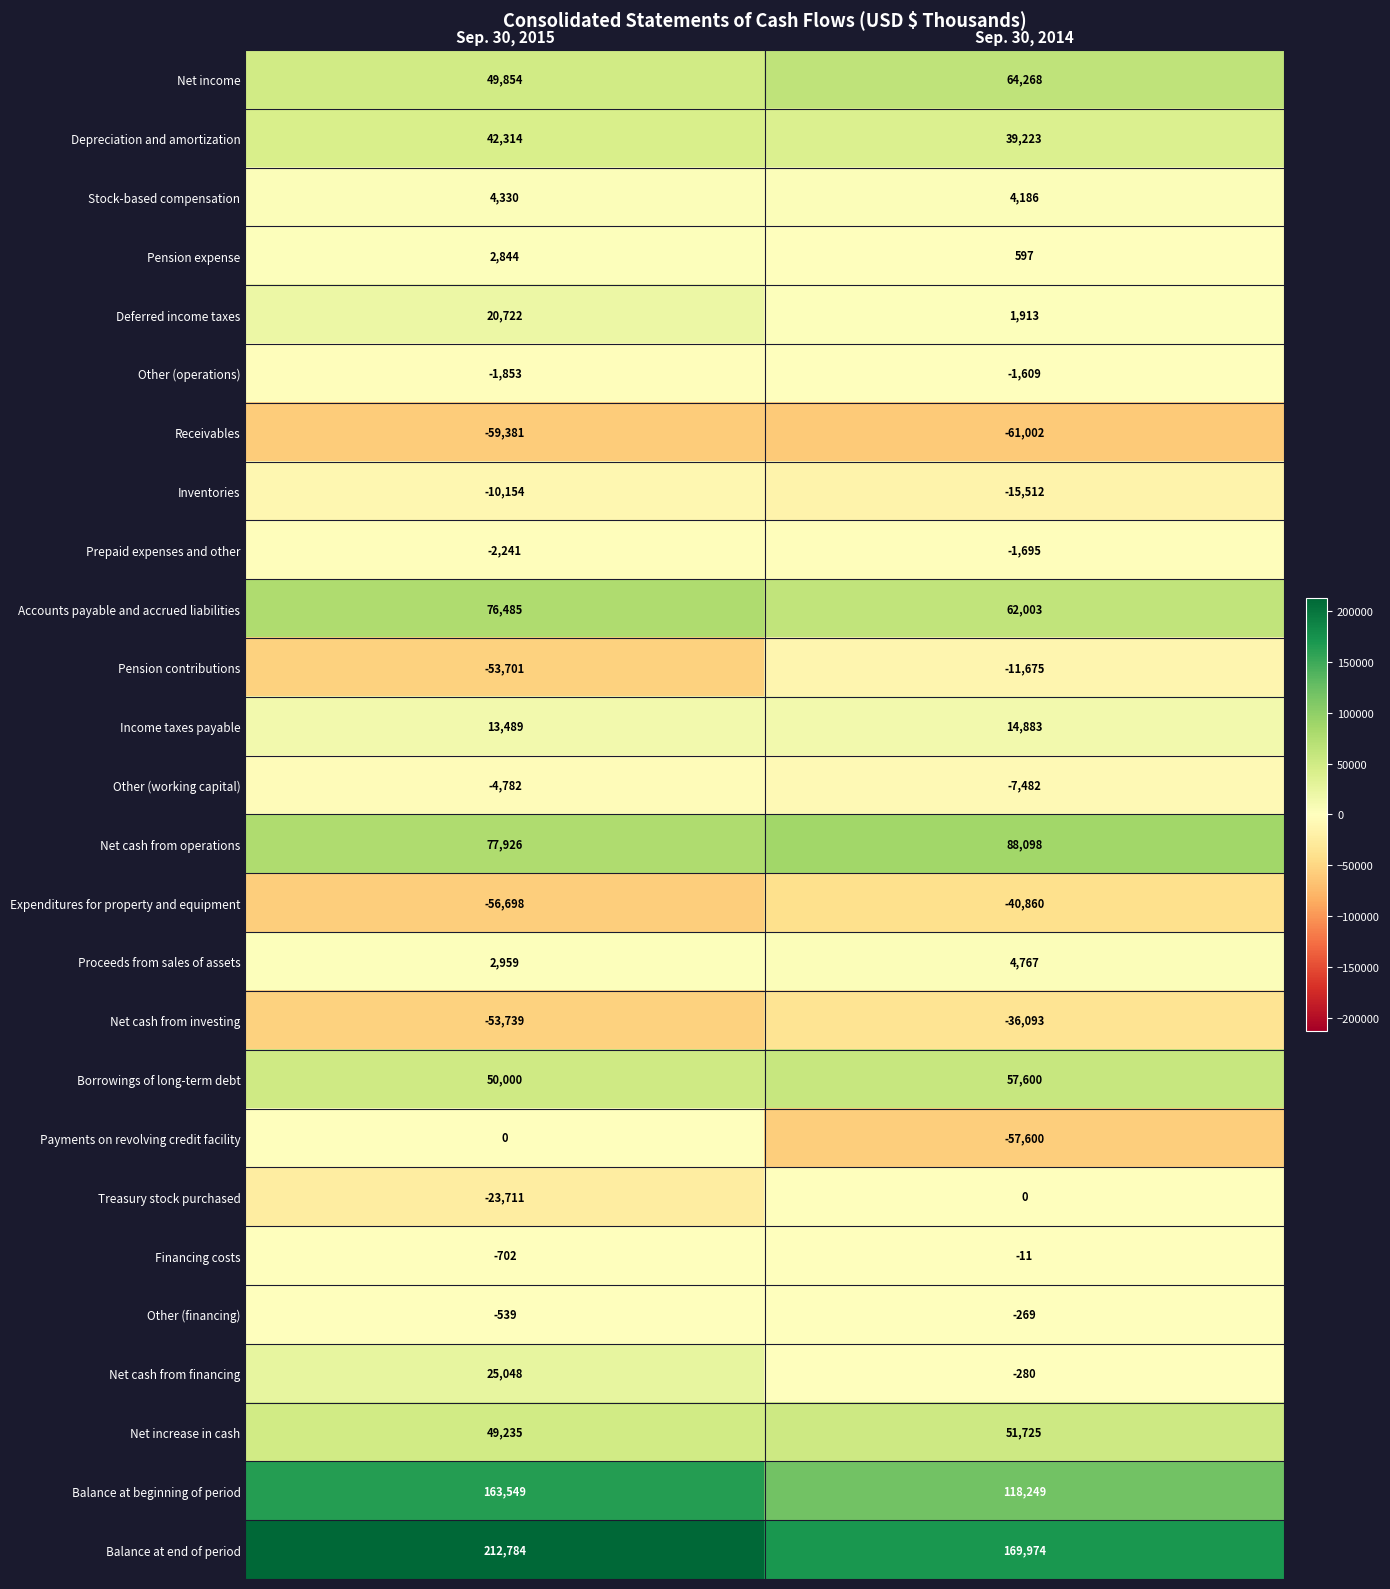

At which category is the sum across all series the highest?

Sep. 30, 2015